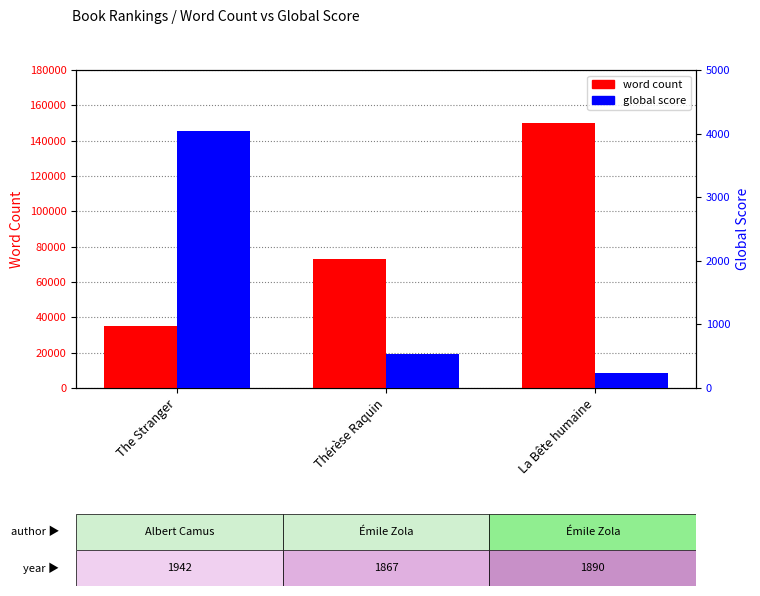

Which series has the largest range (max minus min)?

word count